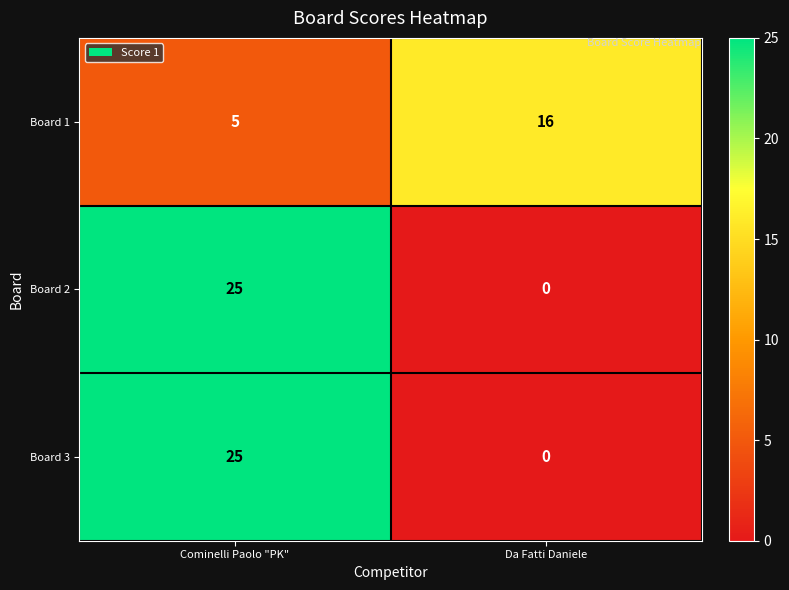

True or false: Board 3 has a value of -12 at Da Fatti Daniele.

False